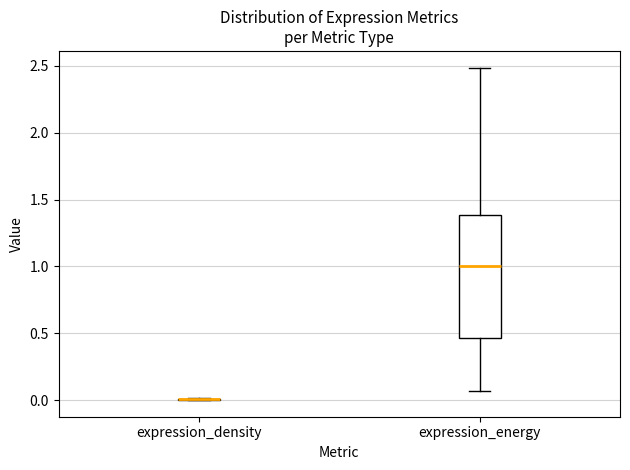

Where does the median line of the box for expression_energy sit on the y-axis? The values are not printed on the chart, so give them approximately, as read against the axis.

1.00